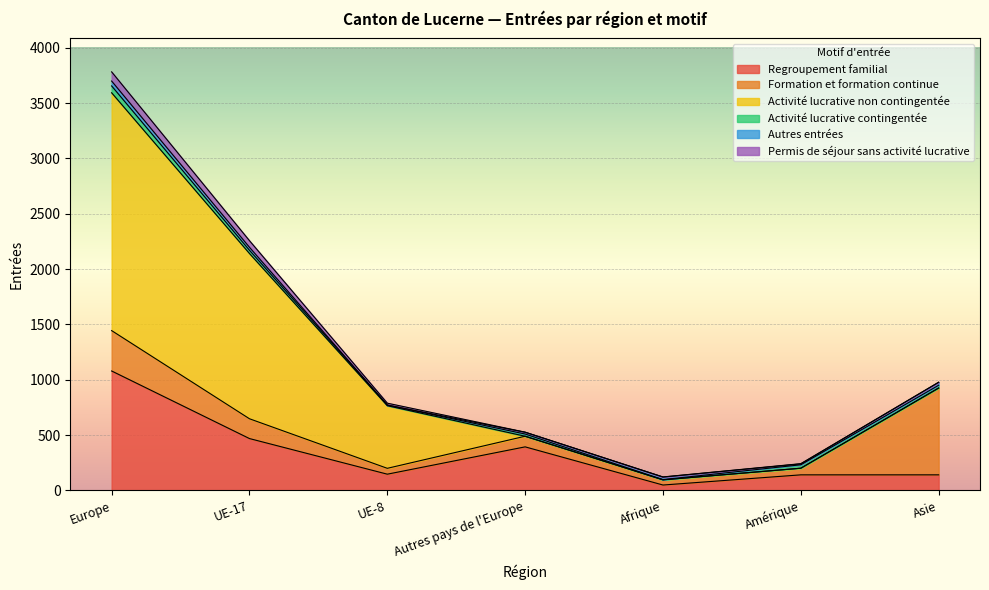

Which category has the lowest value in the Regroupement familial series?

Afrique